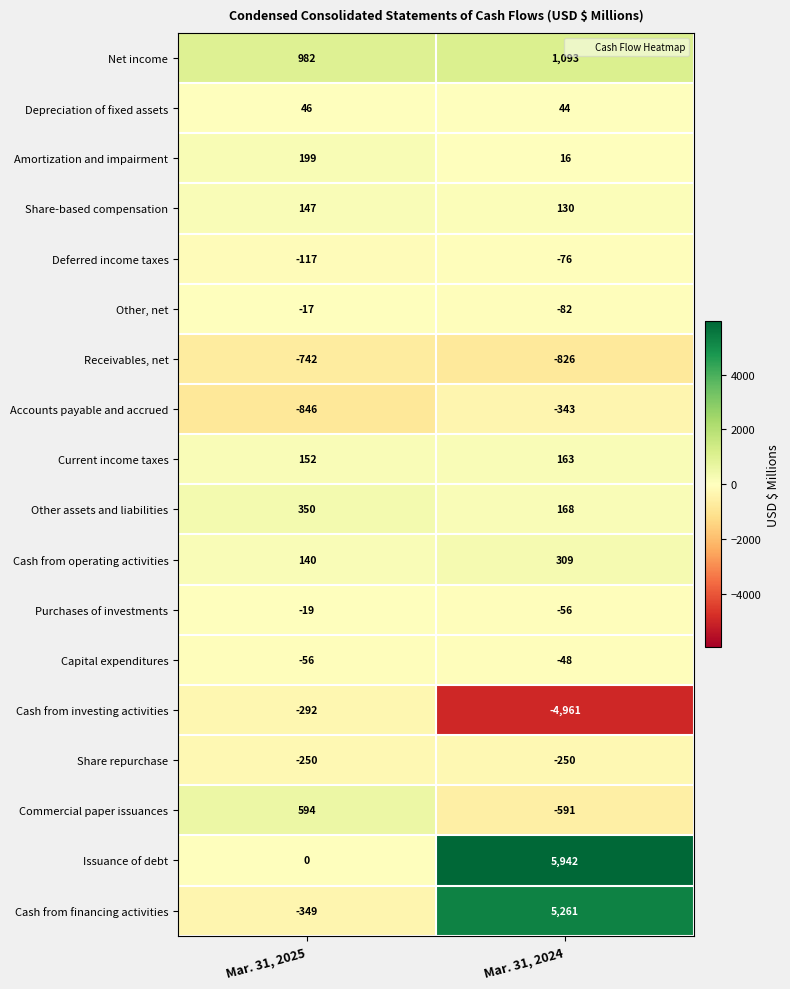

Between Mar. 31, 2025 and Mar. 31, 2024, which series saw the biggest shift?

Issuance of debt